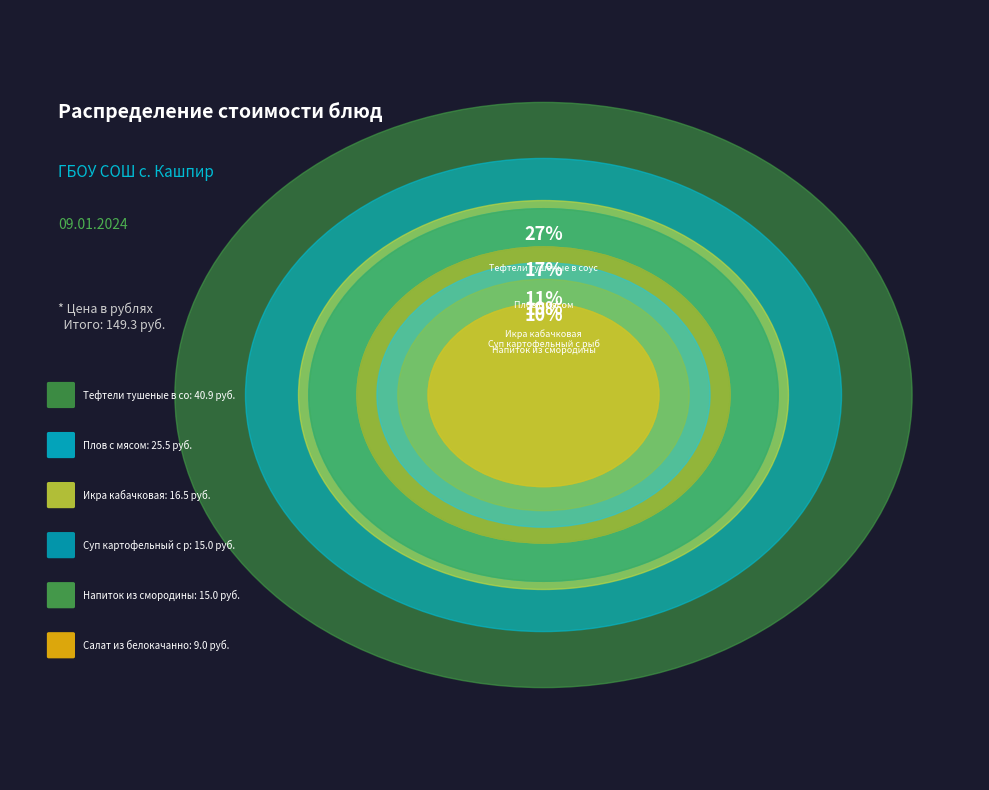

True or false: Плов с мясом accounts for 17% of the total.

True